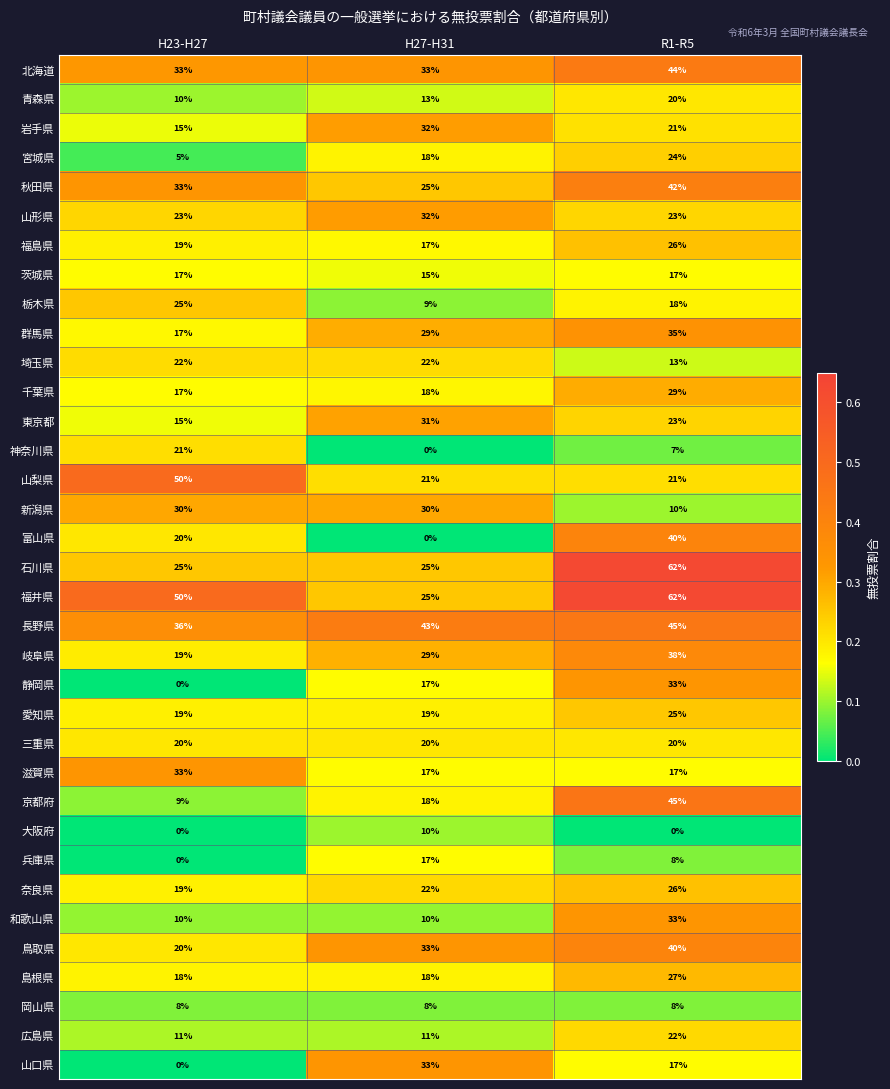

What is the lowest value of the 栃木県 series?

9